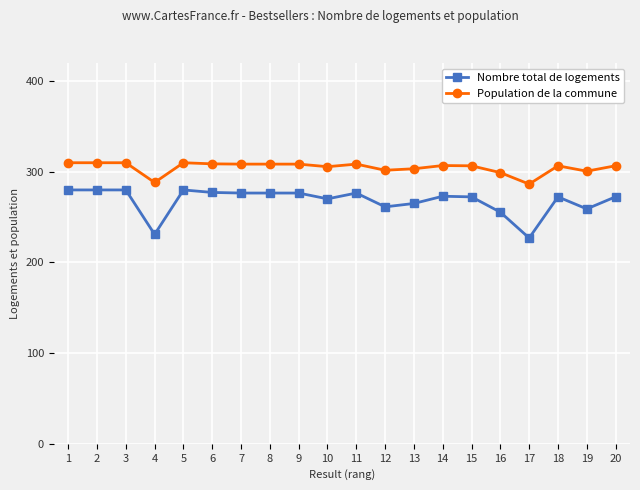

What is the approximate value of Population de la commune at 11?

308.5